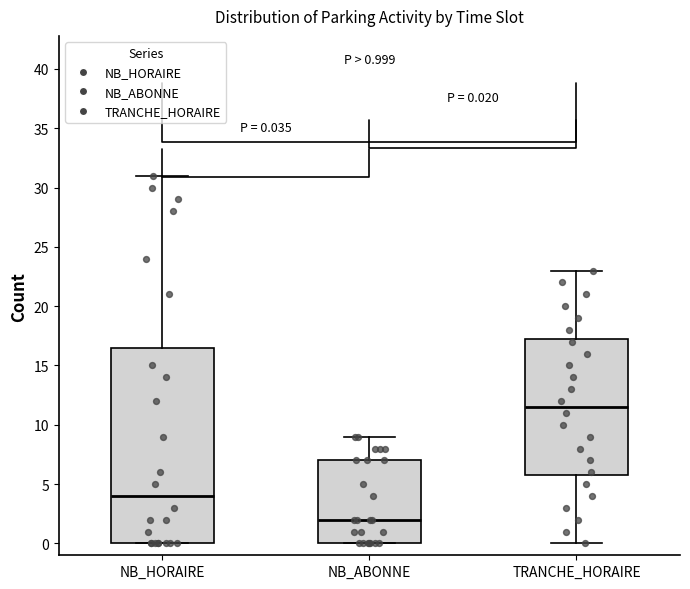

Which box has the lowest median line?

NB_ABONNE